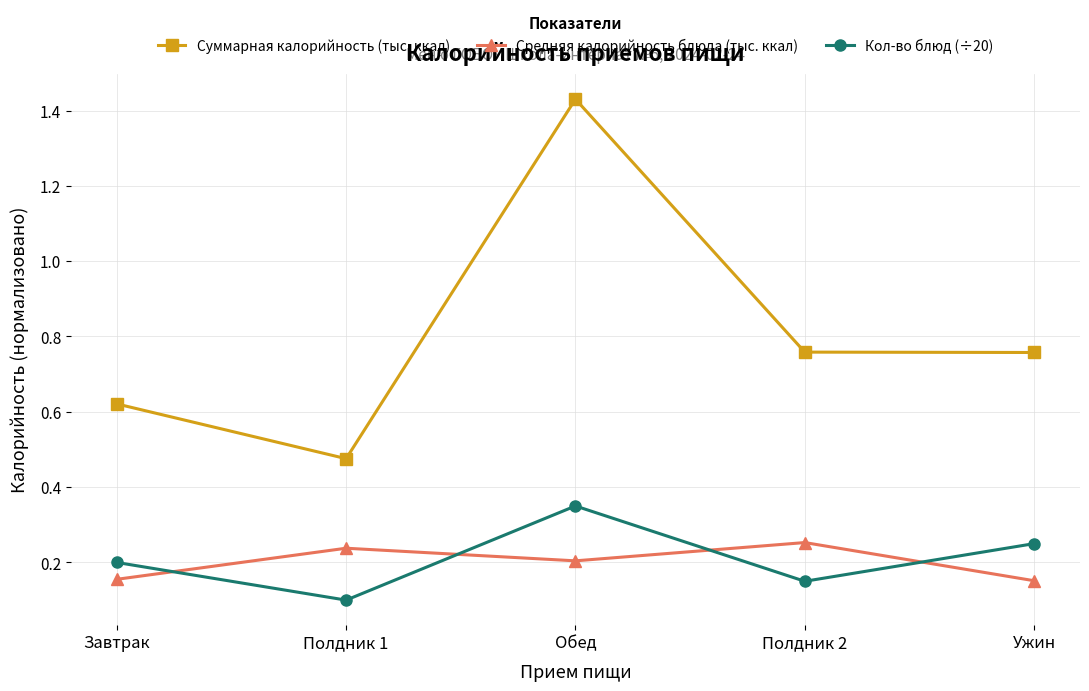

Which series has the widest spread of values?

Суммарная калорийность (тыс. ккал)